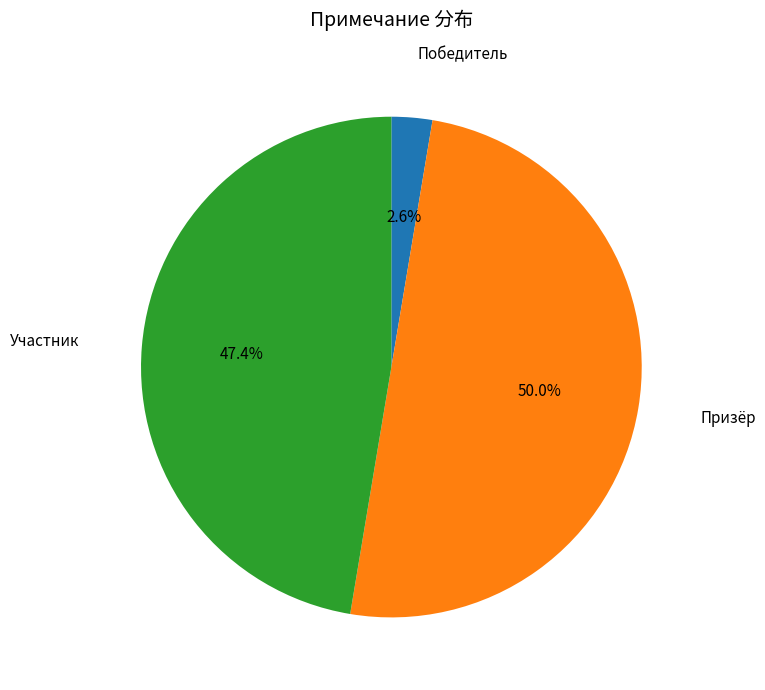

Which slice is the largest?

Призёр